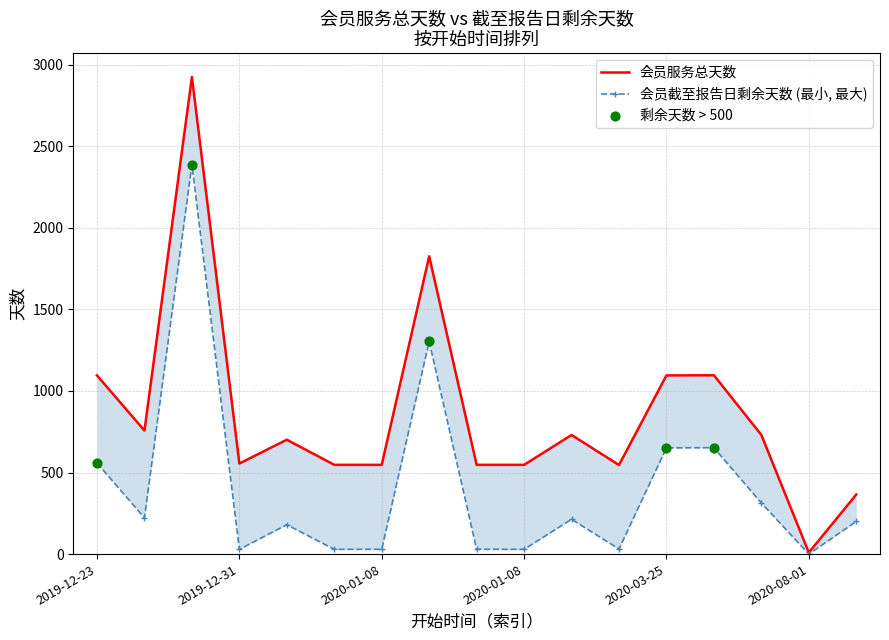

What is the total value across all series at 2020-01-13?

943